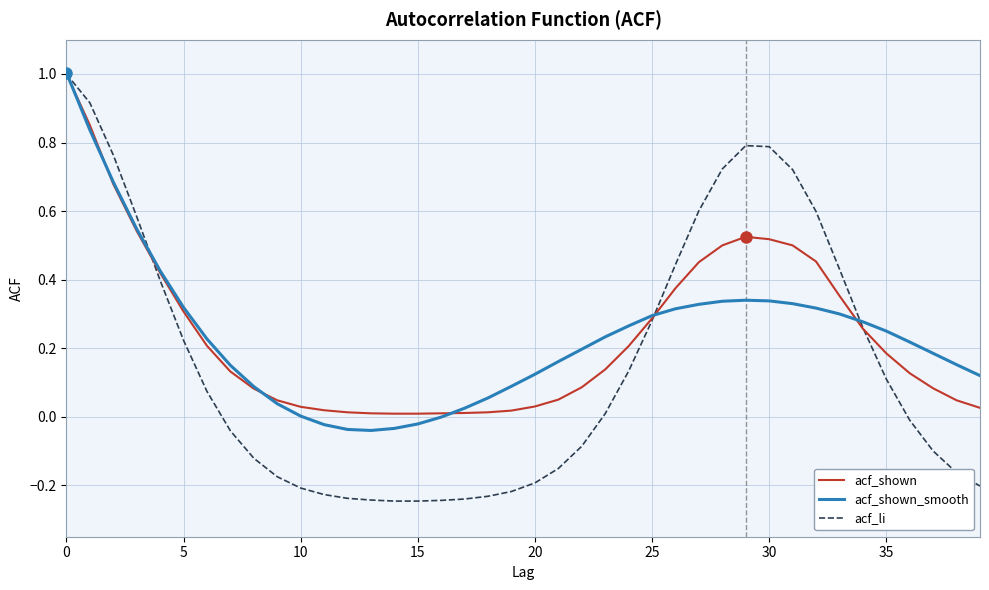

Which series has the largest range (max minus min)?

acf_li